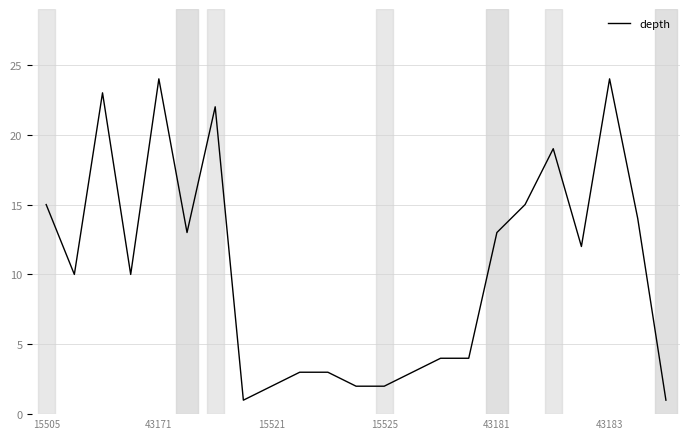

How many distinct data groups are displayed?

1